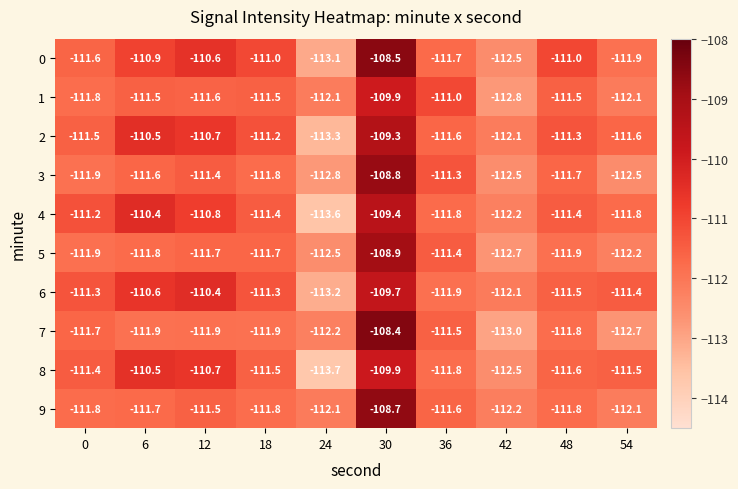

The 2 series shows -111.2 at 18. True or false?

True